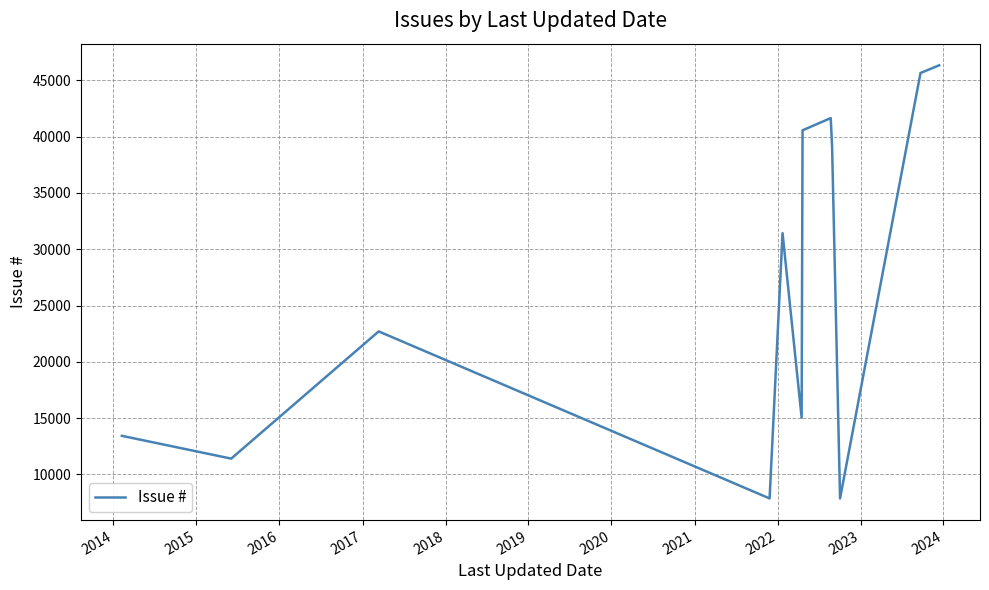

What is the difference between the maximum and minimum values?

38482